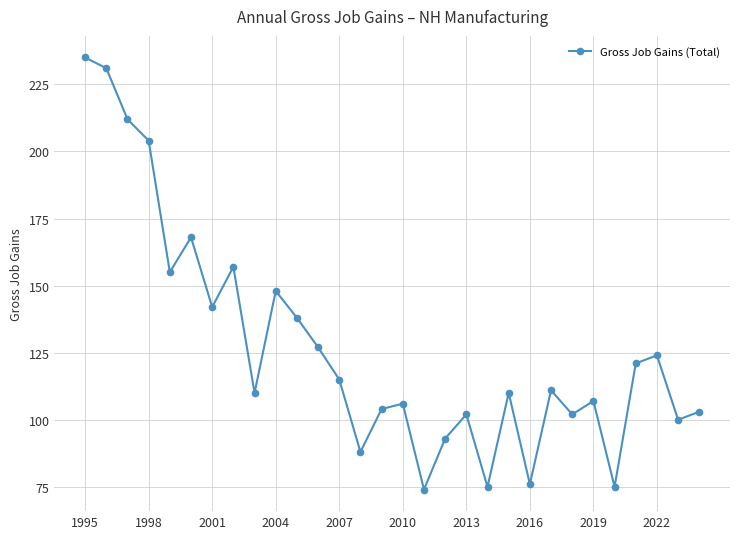

Reading right to left, what are all the values shown in this chart?

103	100	124	121	75	107	102	111	76	110	75	102	93	74	106	104	88	115	127	138	148	110	157	142	168	155	204	212	231	235